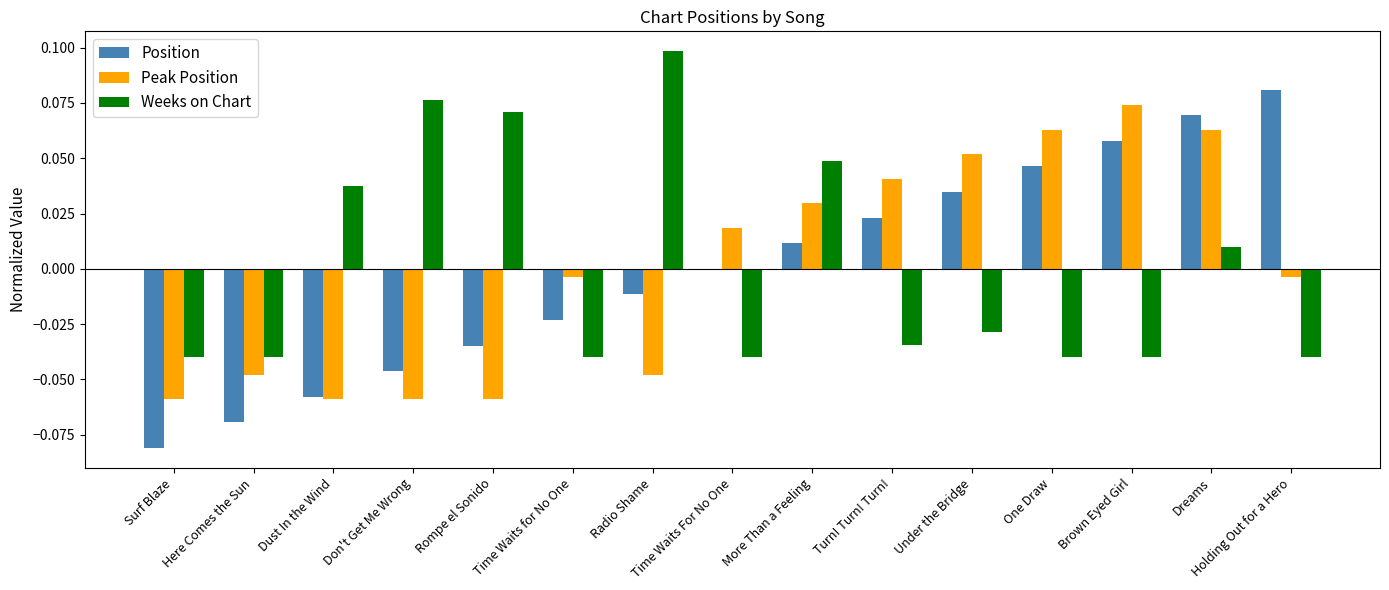

What are all the series names shown in the legend?

Position, Peak Position, Weeks on Chart